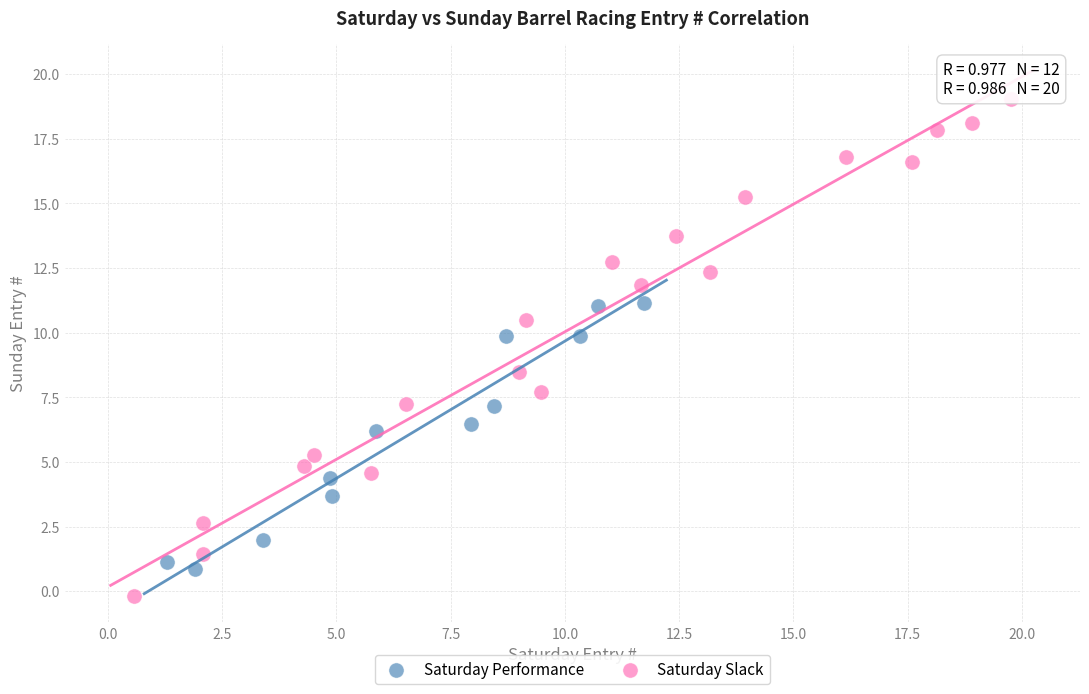

Which series has the largest Y range (max minus min)?

Saturday Slack